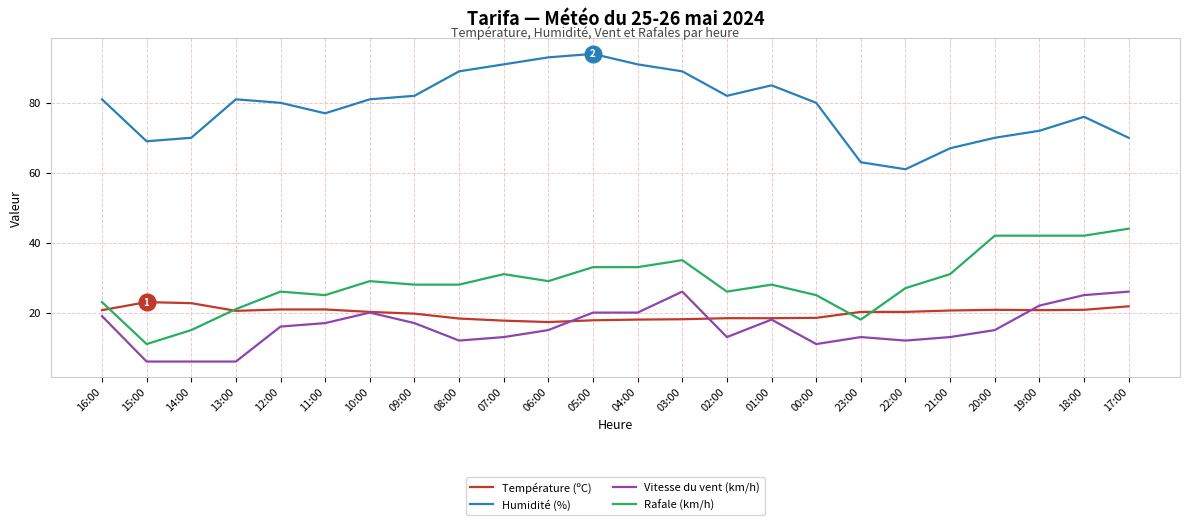

Is it true that Vitesse du vent (km/h) equals 15.0 at 06:00?

True